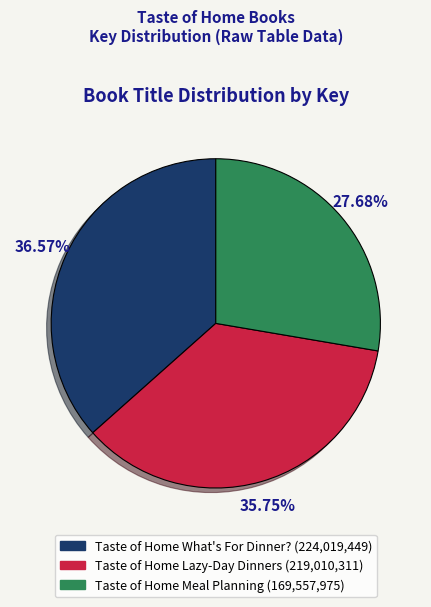

Does Taste of Home What's For Dinner? account for over 50% of the chart?

No